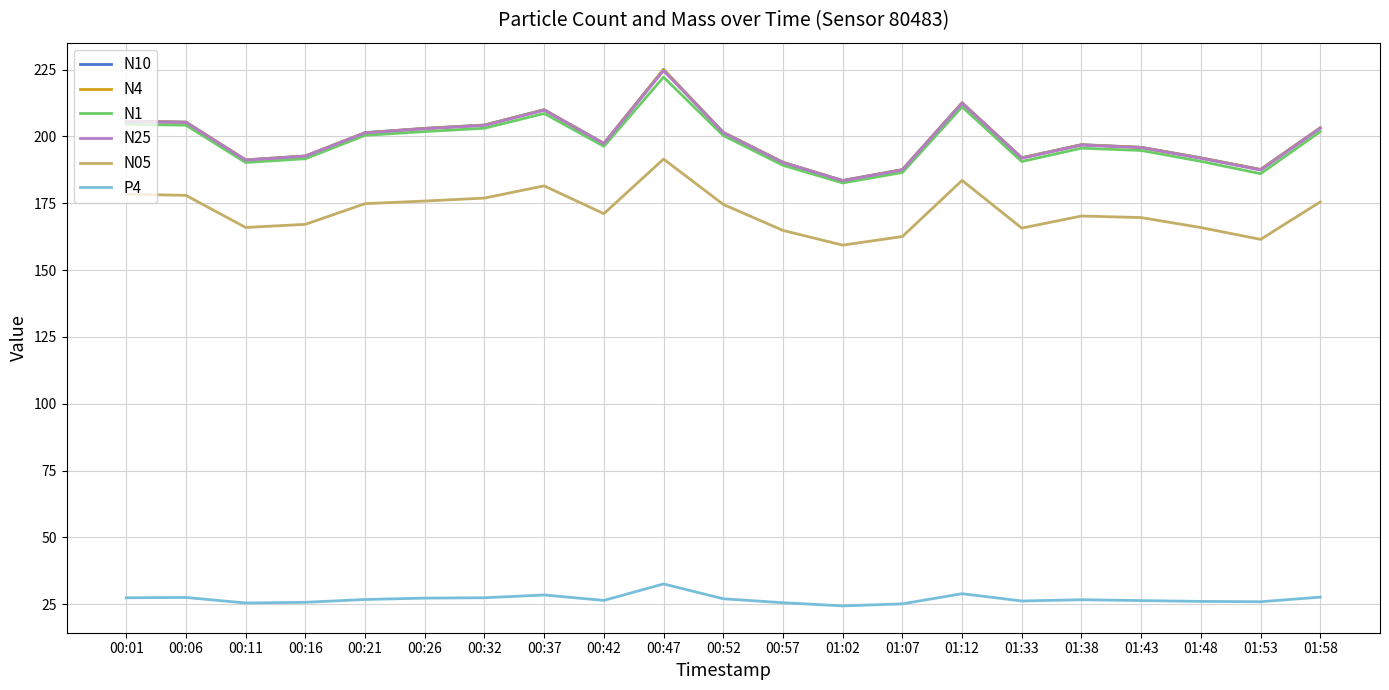

Which series has the largest range (max minus min)?

N10